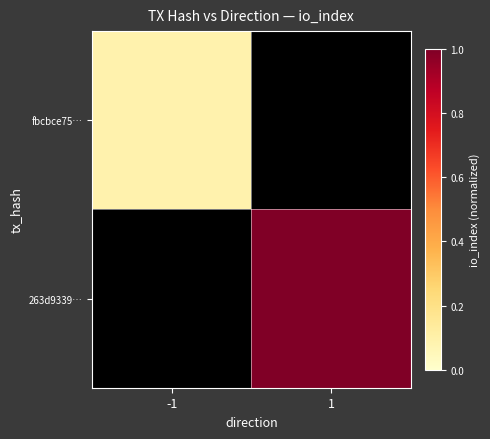

Which series has the largest total across all categories?

263d9339…